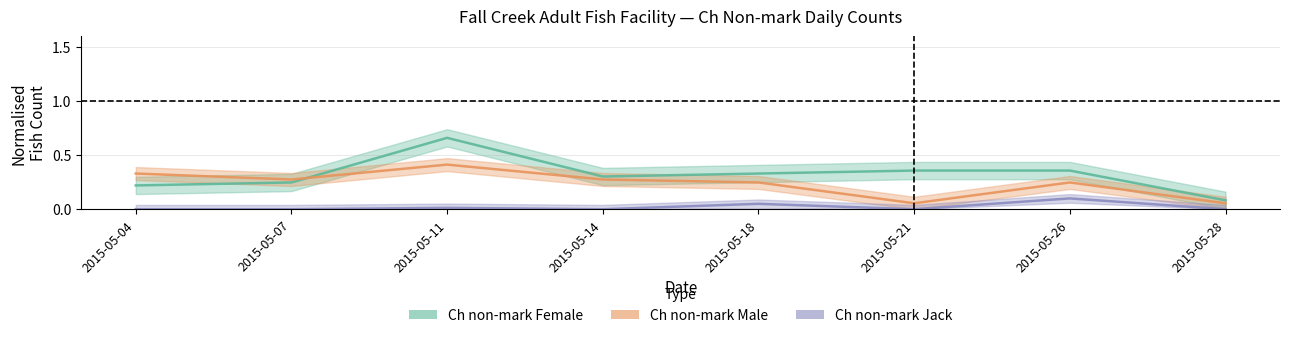

Does the chart have visible grid lines?

Yes